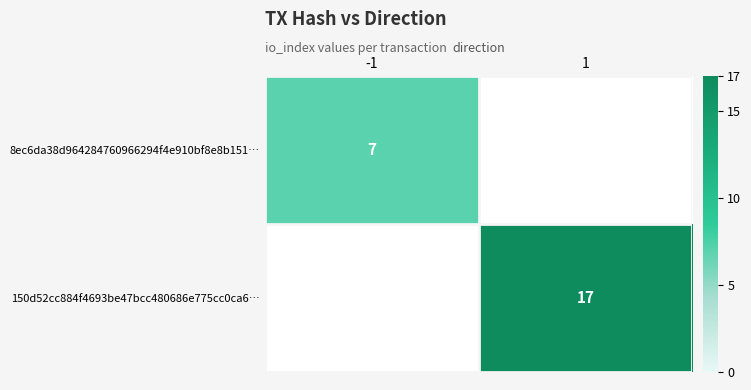

The value of 8ec6da38d964284760966294f4e910bf8e8b151… at -1 is 12. True or false?

False